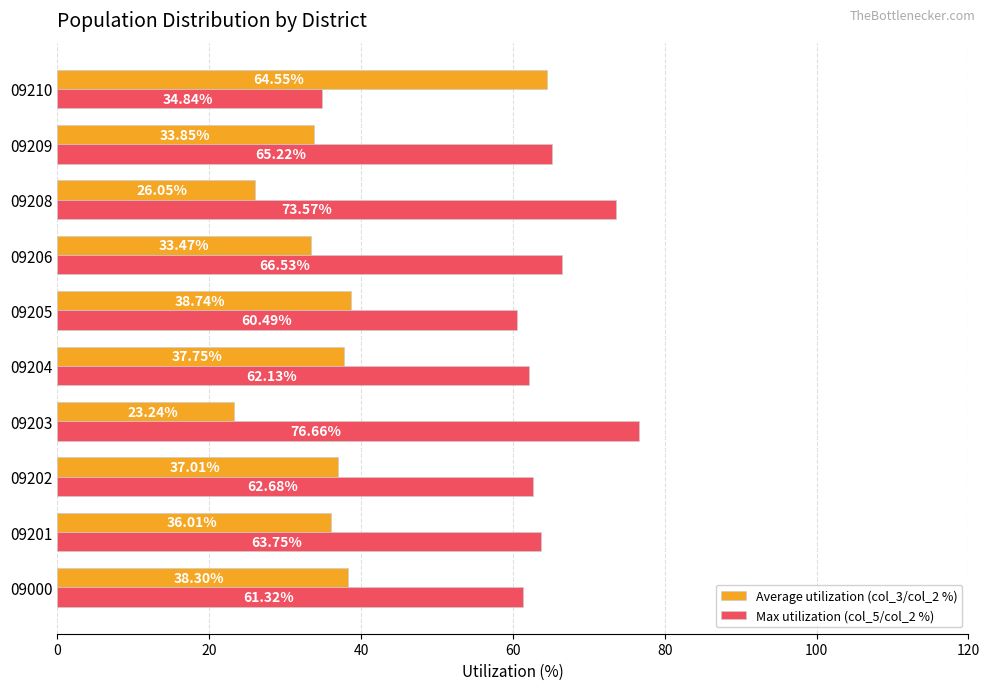

Which series has the largest total across all categories?

Max utilization (col_5/col_2 %)